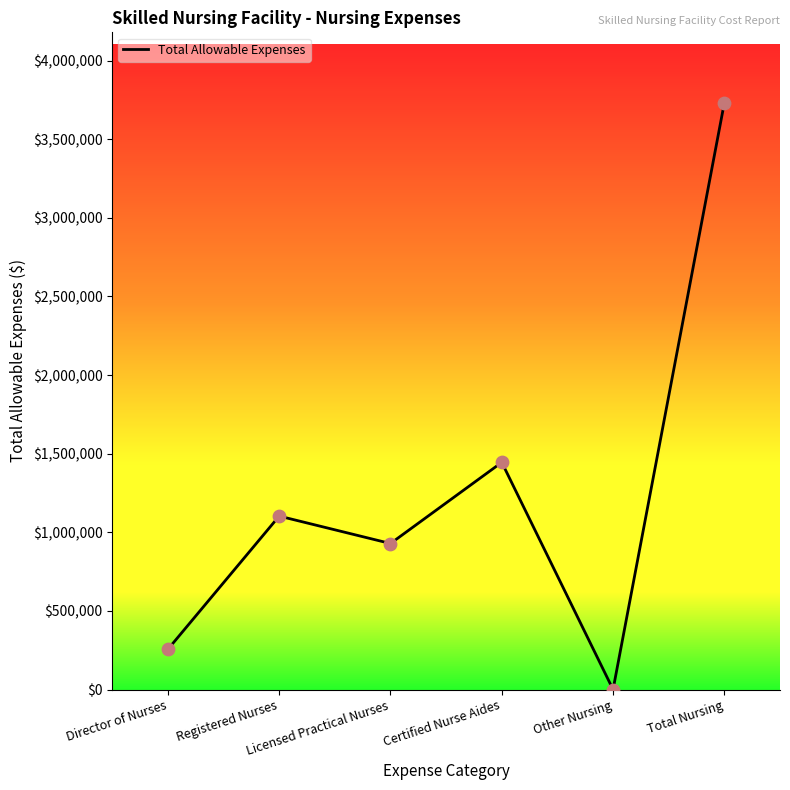

Approximately how many times larger is the value at Total Nursing compared to Director of Nurses?

14.6